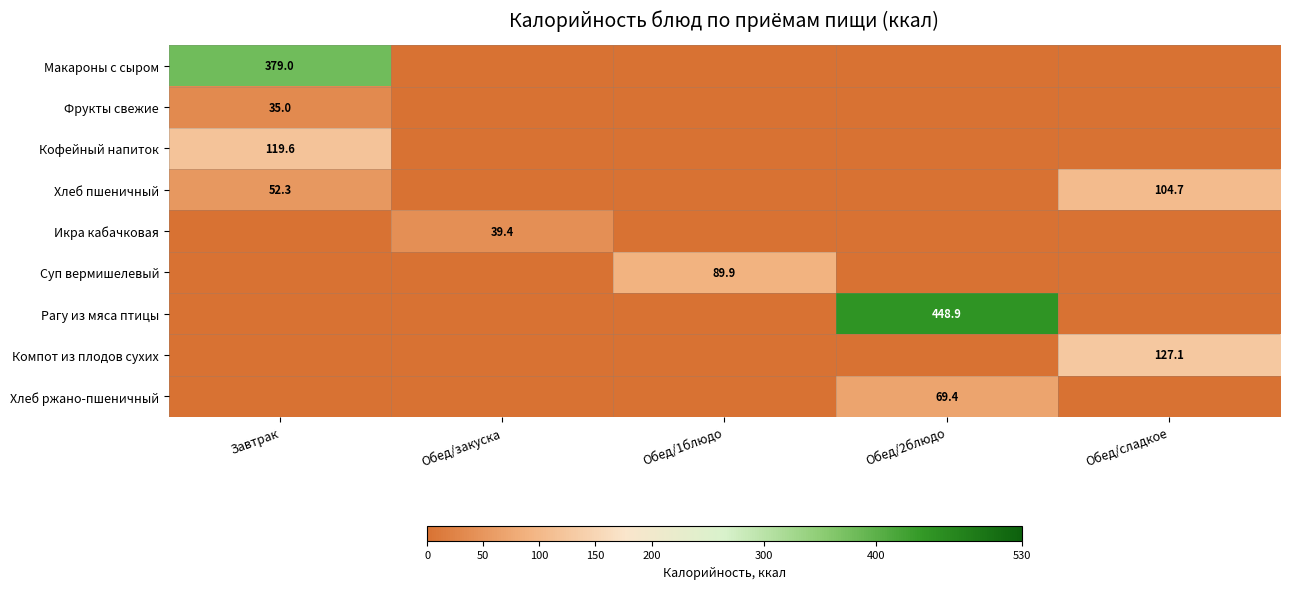

The Фрукты свежие series shows 51.7 at Завтрак. True or false?

False